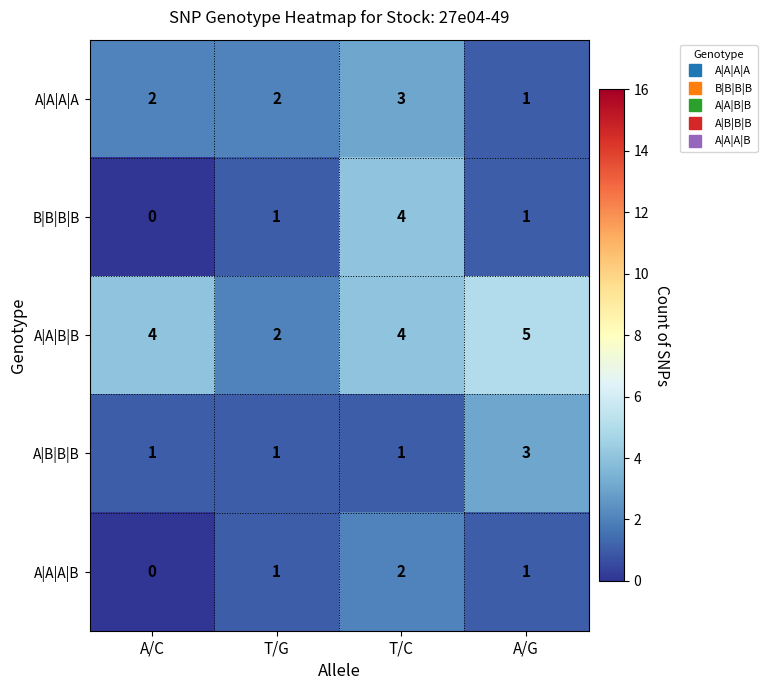

Reading right to left, extract all data points from this chart.

A|A|A|A: A/G=1	T/C=3	T/G=2	A/C=2
B|B|B|B: A/G=1	T/C=4	T/G=1	A/C=0
A|A|B|B: A/G=5	T/C=4	T/G=2	A/C=4
A|B|B|B: A/G=3	T/C=1	T/G=1	A/C=1
A|A|A|B: A/G=1	T/C=2	T/G=1	A/C=0